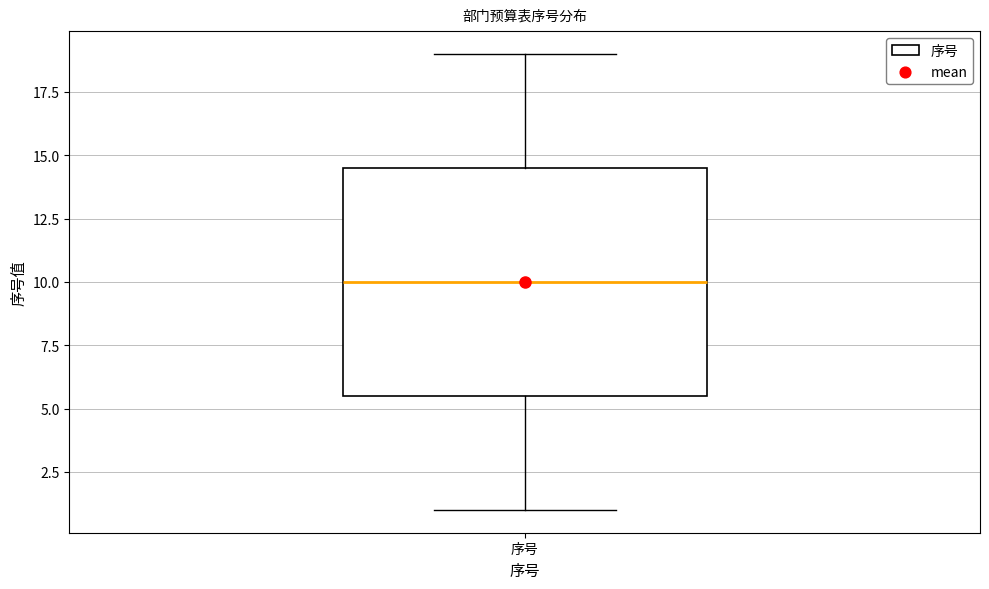

Where does the median line of the box for 序号 sit on the y-axis? The values are not printed on the chart, so give them approximately, as read against the axis.

10.0